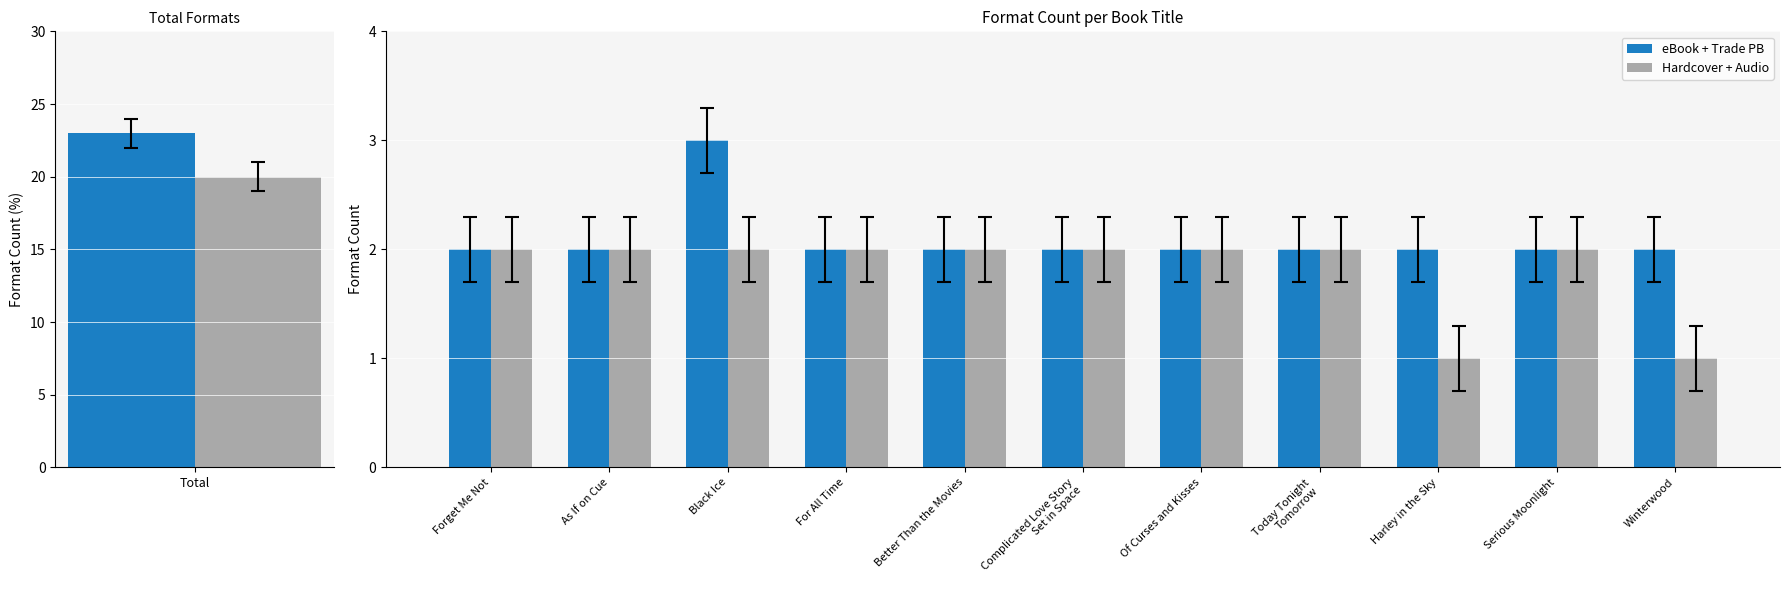

What is the highest value of the Hardcover + Audio series?

2